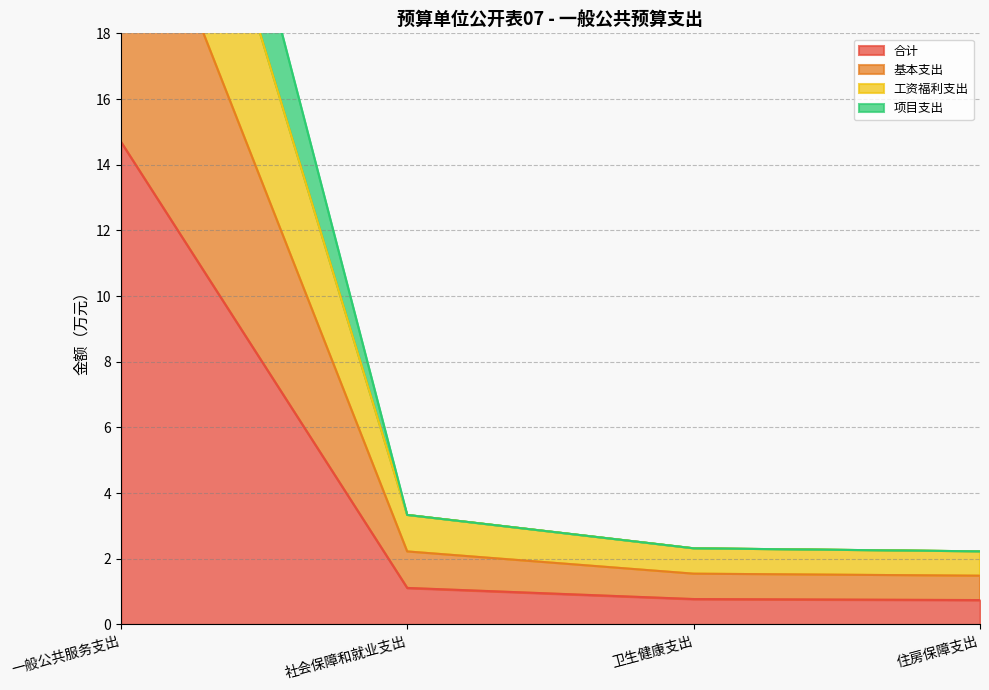

What is the difference between the maximum and minimum values in the 工资福利支出 series?

22.9